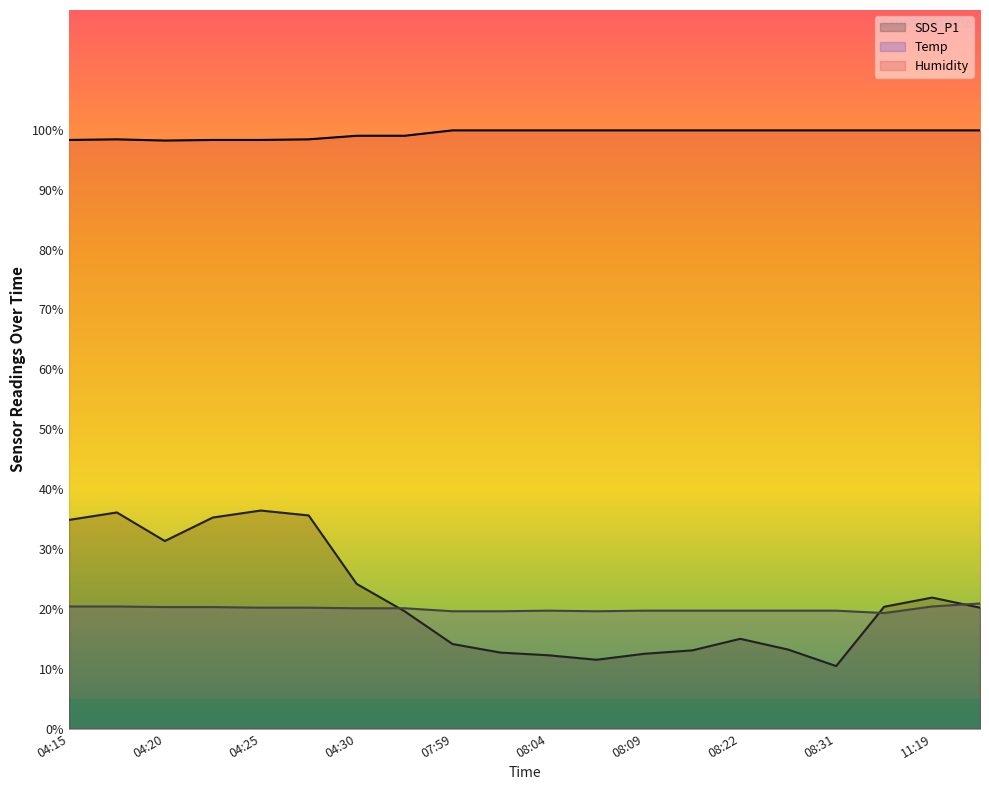

Which series ends up on top after the final intersection of Temp (line) and SDS_P1 (line)?

Temp (line)